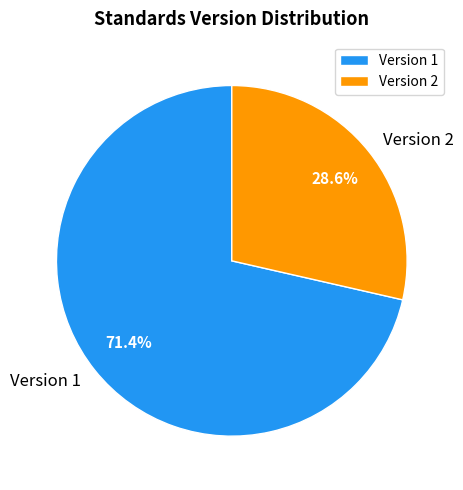

Rank the categories by value from highest to lowest.

Version 1, Version 2